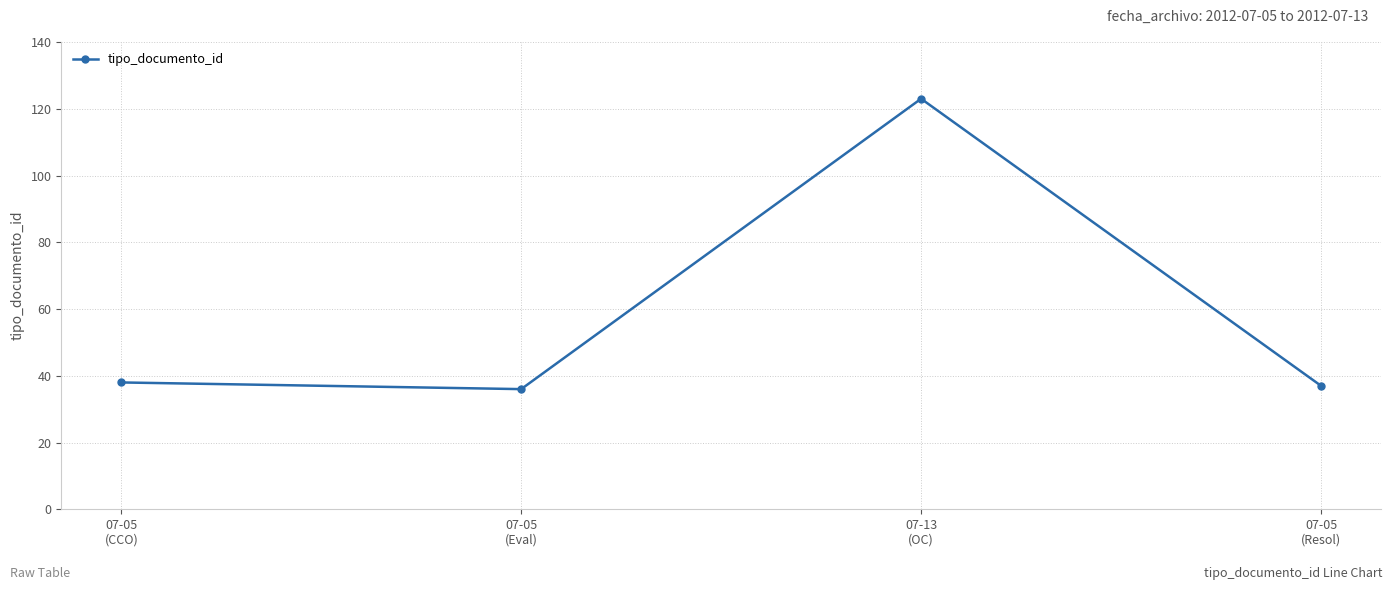

What is the value of the 1st point from the left?

38